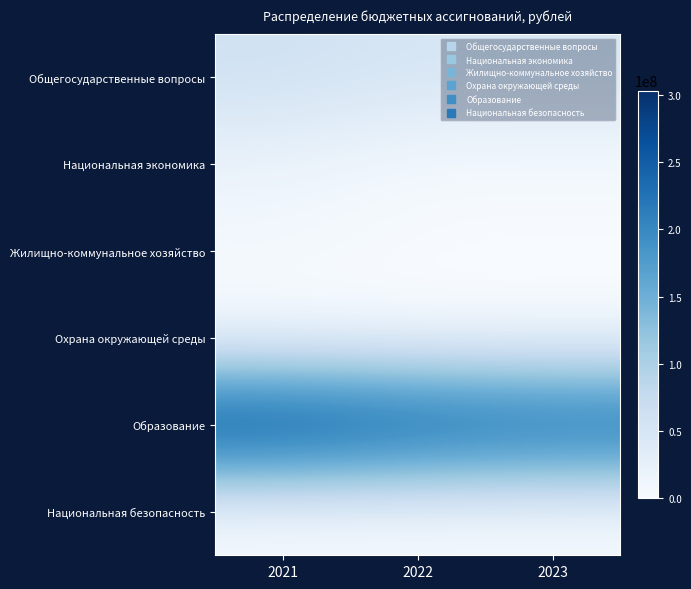

What is the difference between the highest and lowest values at 2022?

279518634.4